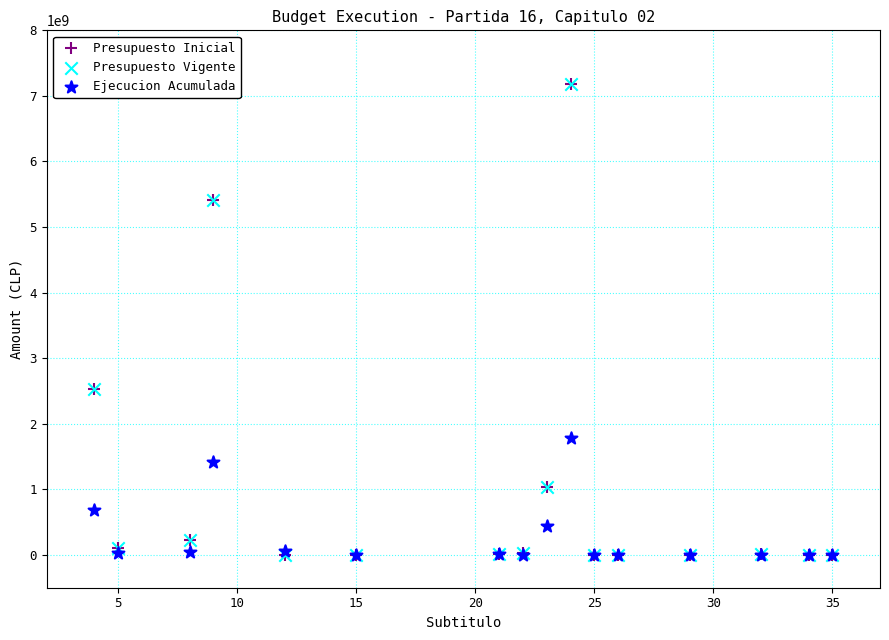

What are all the series names shown in the legend?

Presupuesto Inicial, Presupuesto Vigente, Ejecucion Acumulada